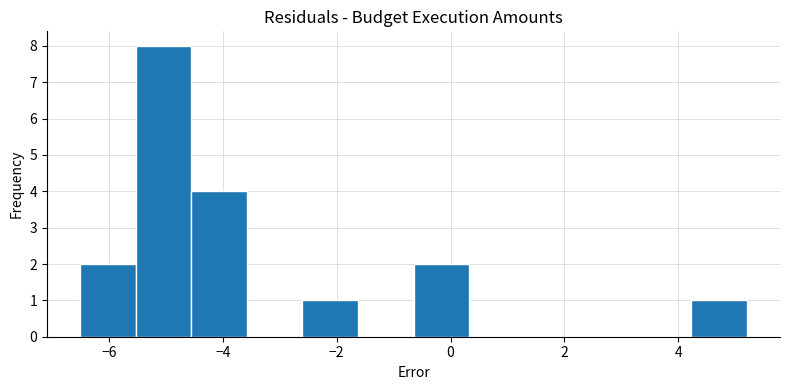

Over which range of the x-axis is the bar tallest?

-5.6 to -4.6